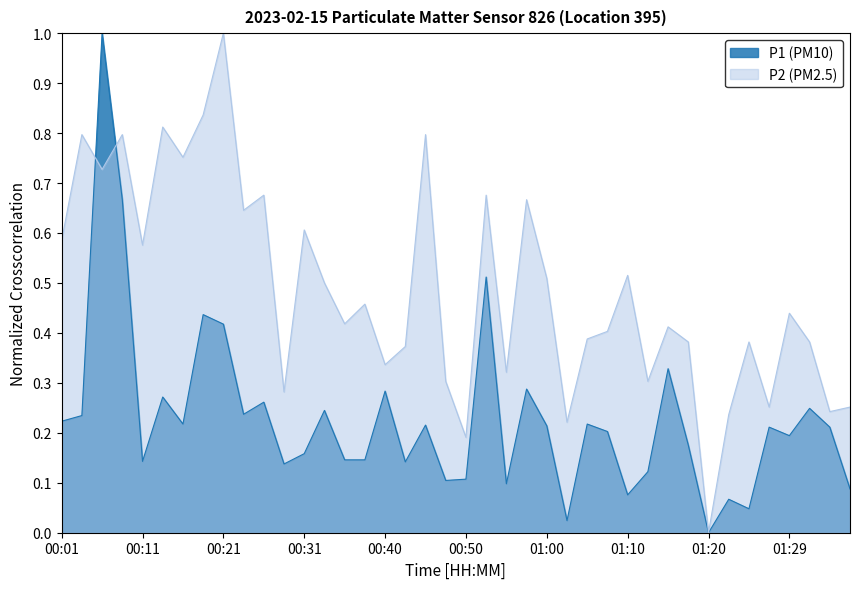

Reading right to left, transcribe all the data shown in this chart.

P1: 0.1	0.2	0.2	0.2	0.2	0.0	0.1	0.0	0.2	0.3	0.1	0.1	0.2	0.2	0.0	0.2	0.3	0.1	0.5	0.1	0.1	0.2	0.1	0.3	0.1	0.1	0.2	0.2	0.1	0.3	0.2	0.4	0.4	0.2	0.3	0.1	0.7	1.0	0.2	0.2
P2: 0.3	0.2	0.4	0.4	0.3	0.4	0.2	0.0	0.4	0.4	0.3	0.5	0.4	0.4	0.2	0.5	0.7	0.3	0.7	0.2	0.3	0.8	0.4	0.3	0.5	0.4	0.5	0.6	0.3	0.7	0.6	1.0	0.8	0.8	0.8	0.6	0.8	0.7	0.8	0.6